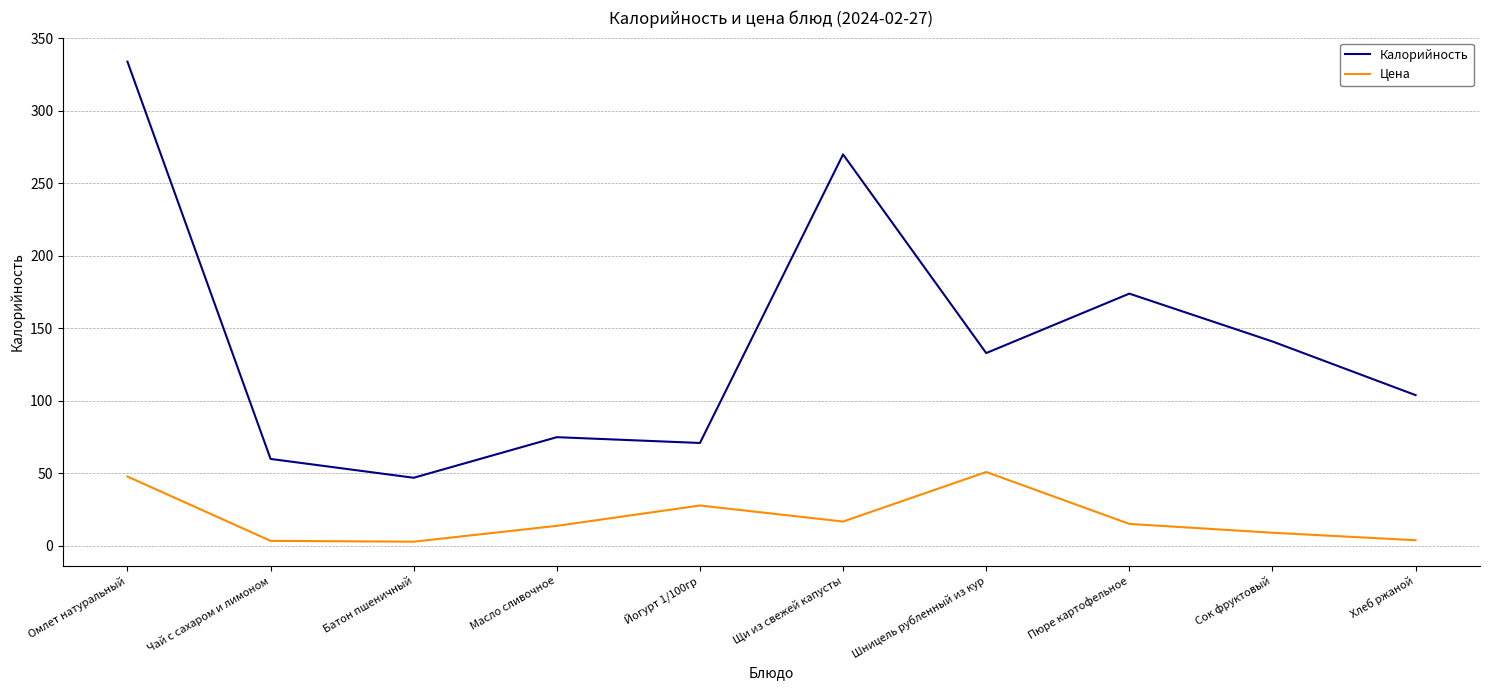

Count the number of data series in this chart.

2